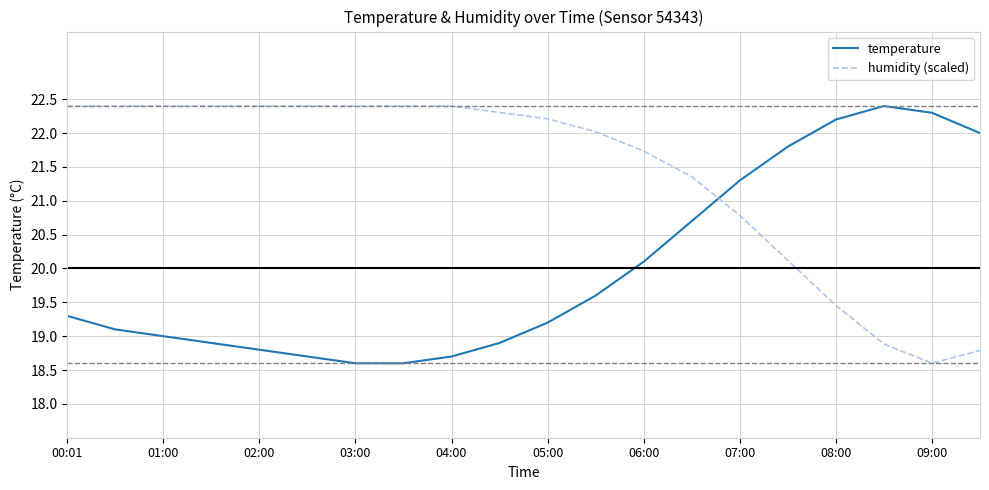

In humidity (scaled), how many points are lower than both neighbors (excluding endpoints)?

1